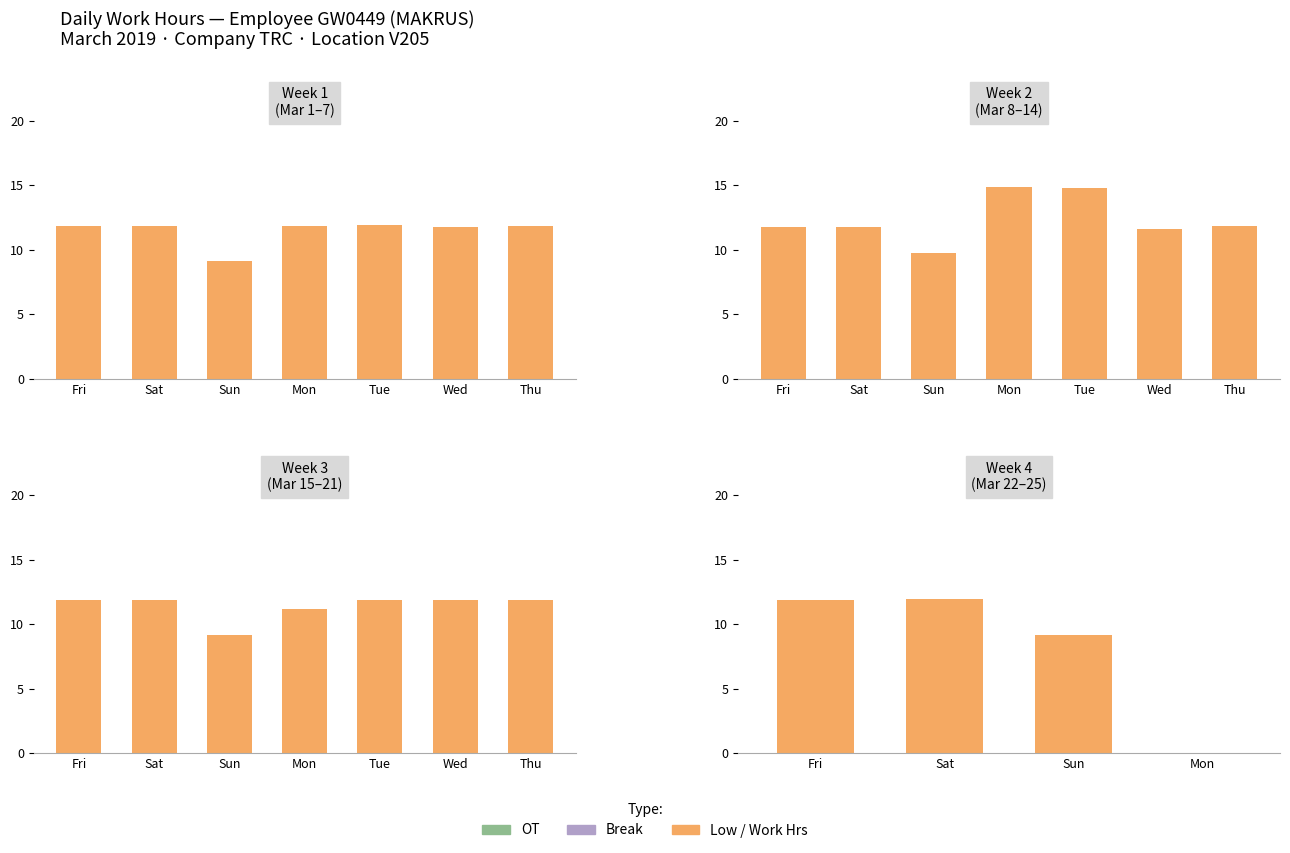

Is it true that OT equals 0.0 at Mon?

True